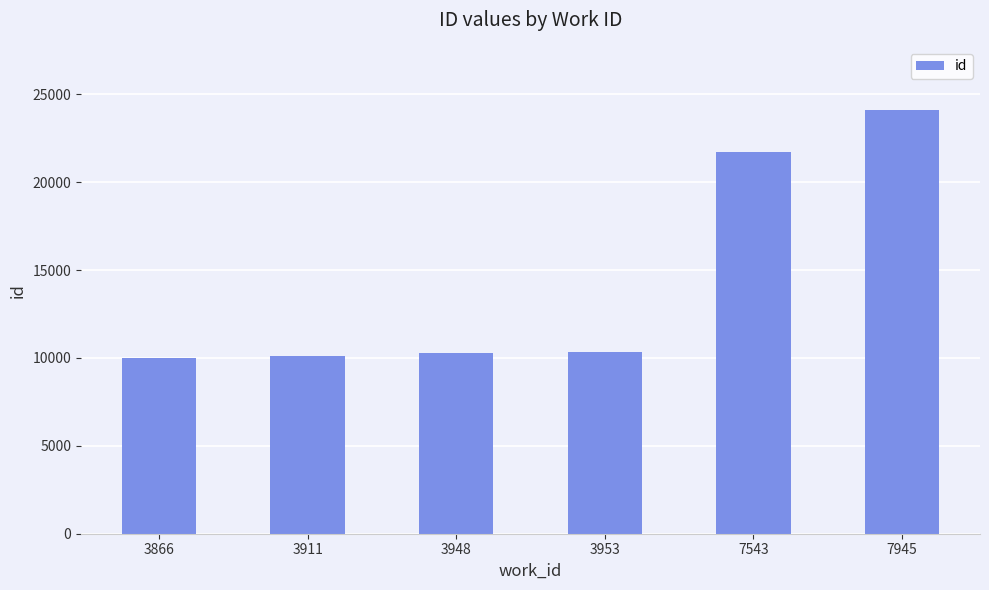

What is the ratio of the value at 7543 to the value at 7945?

0.9